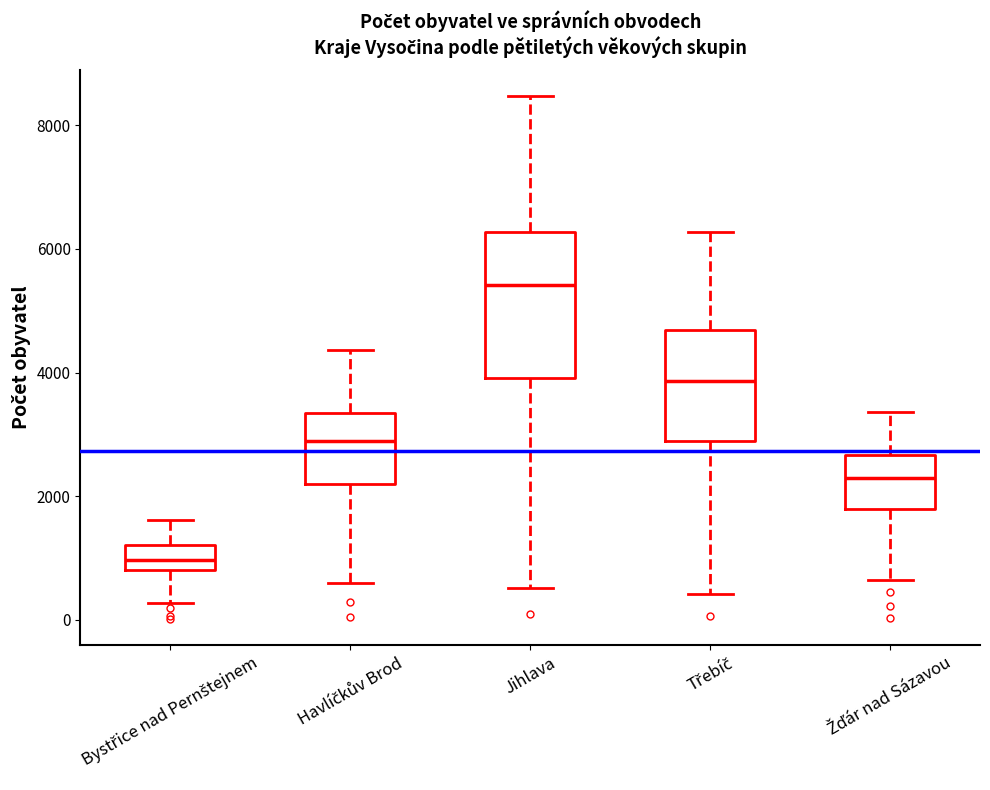

Which box has the highest median line?

Jihlava